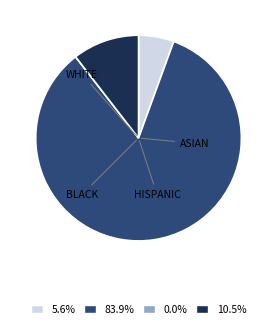

Combined, do 83.9% and 10.5% account for over 50%?

Yes